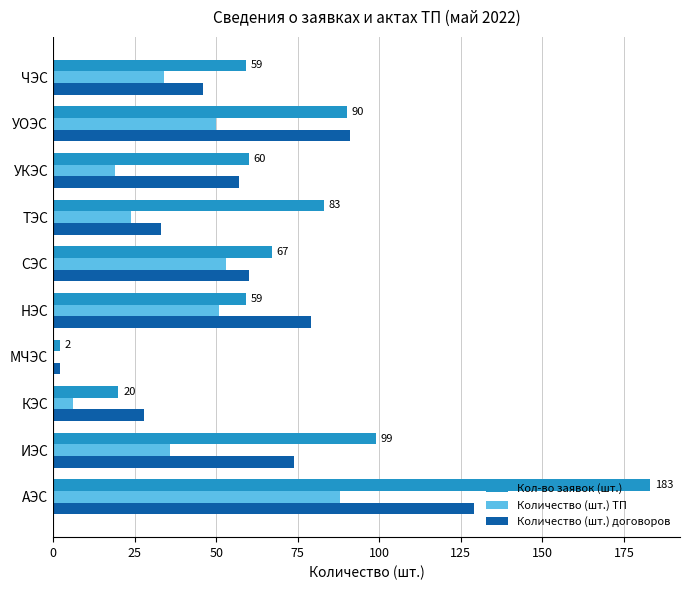

What is the sum of all Кол-во заявок (шт.) values?

722